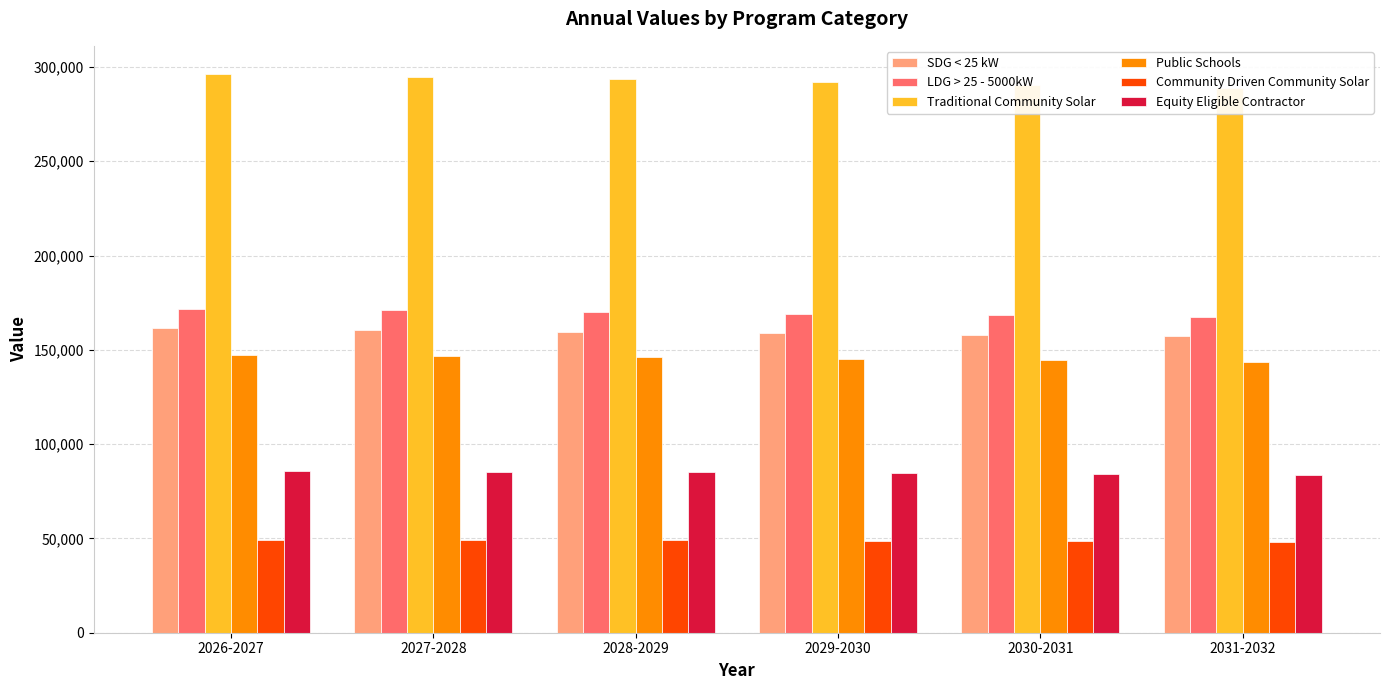

What is the label of the 3rd bar from the right?

2029-2030